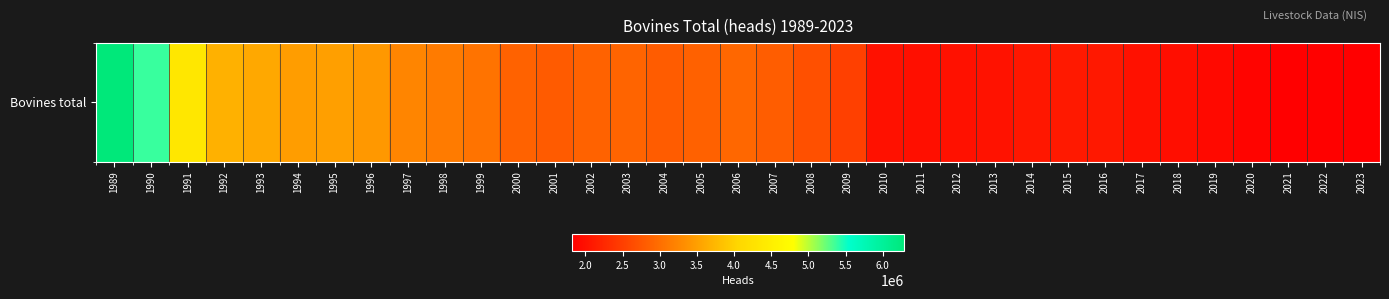

Which category has the highest value across all series?

1989